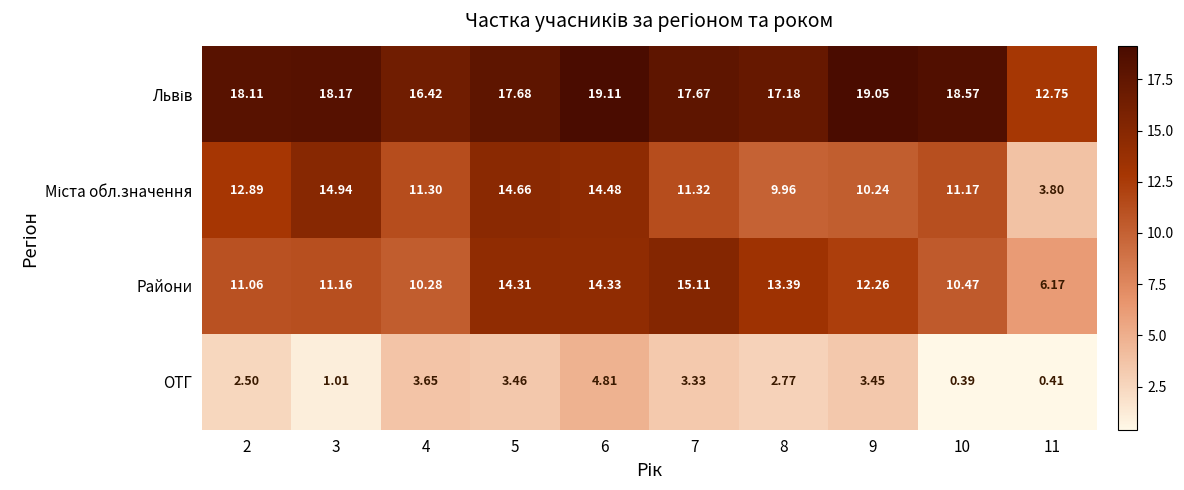

How many categories are shown in the chart?

10